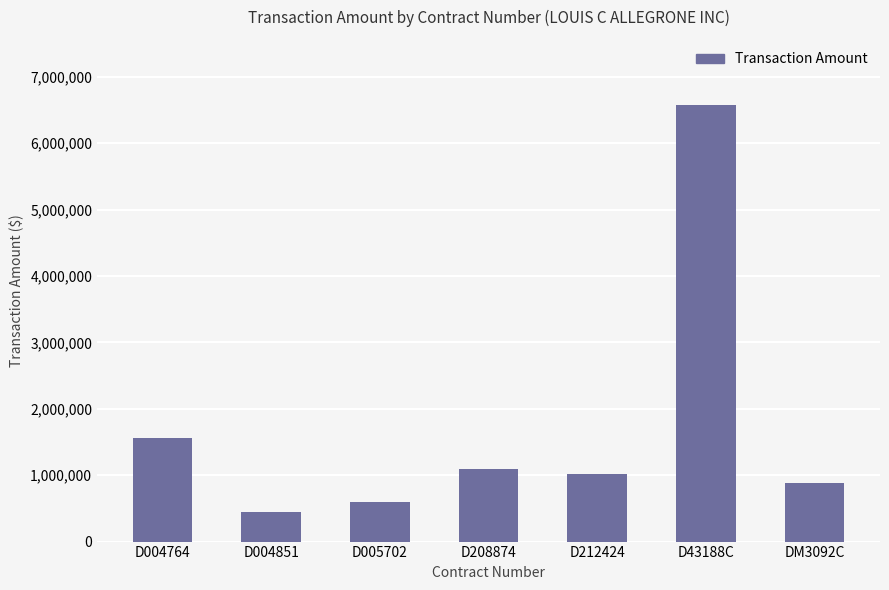

What is the label of the 2nd bar from the right?

D43188C